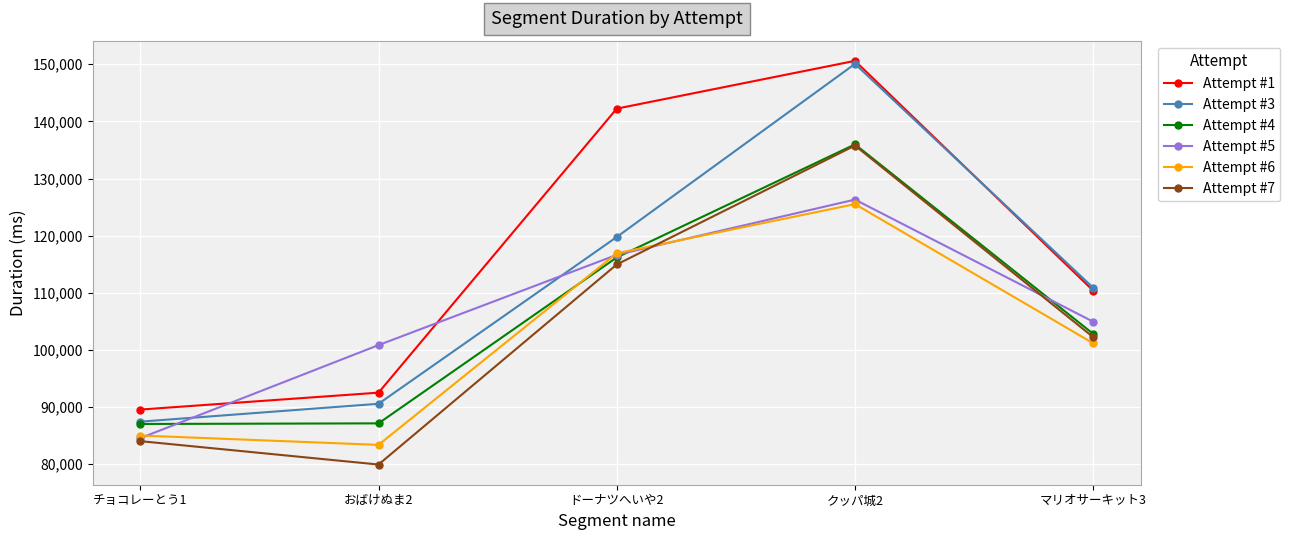

How many values in the Attempt #5 series are below 104925?

2